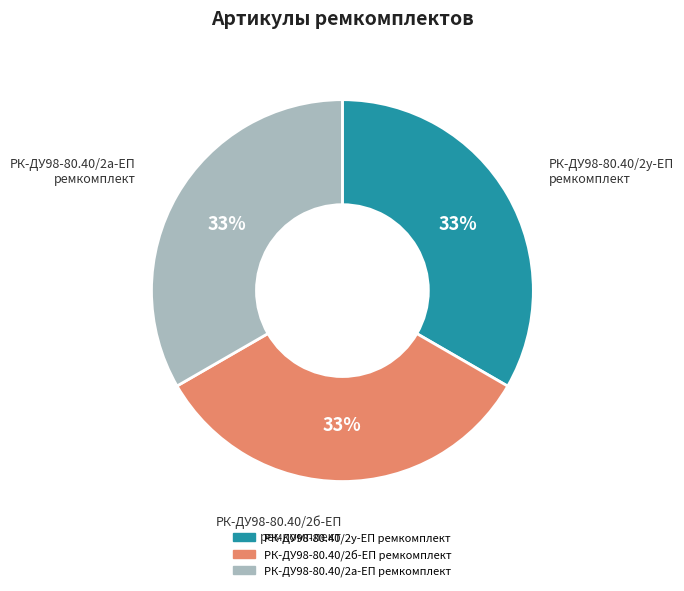

True or false: РК-ДУ98-80.40/2у-ЕП ремкомплект accounts for 40% of the total.

False